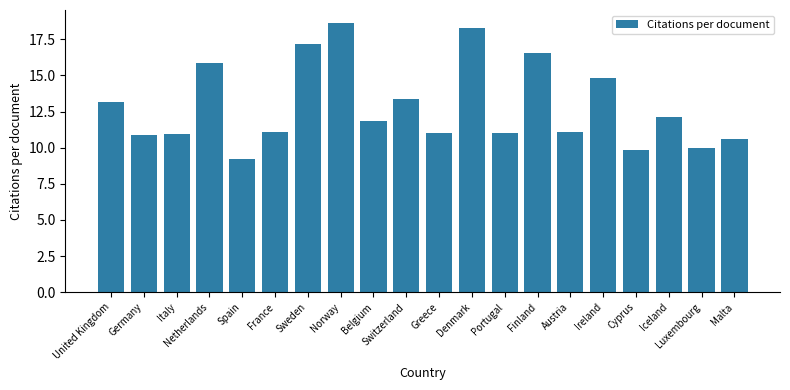

Where does the data first go above 11?

United Kingdom